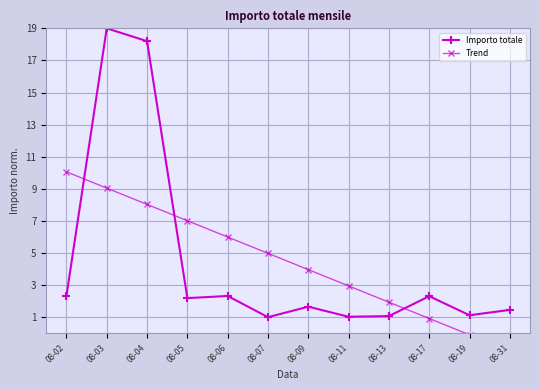

Which series changed the most between 08-04 and 08-05?

Importo totale